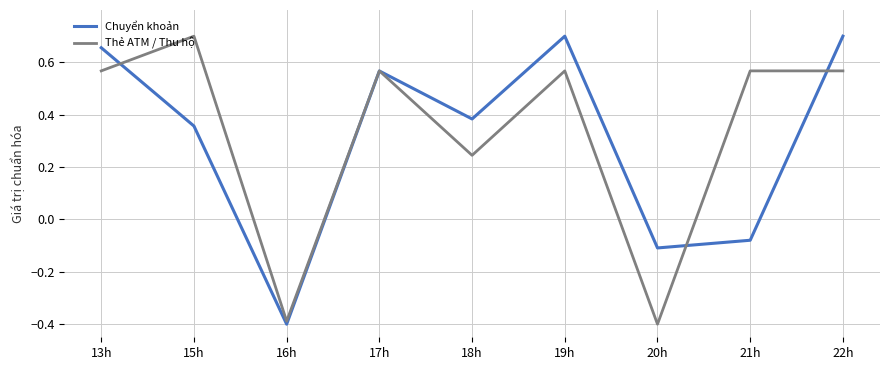

How many lines are shown in the chart?

2